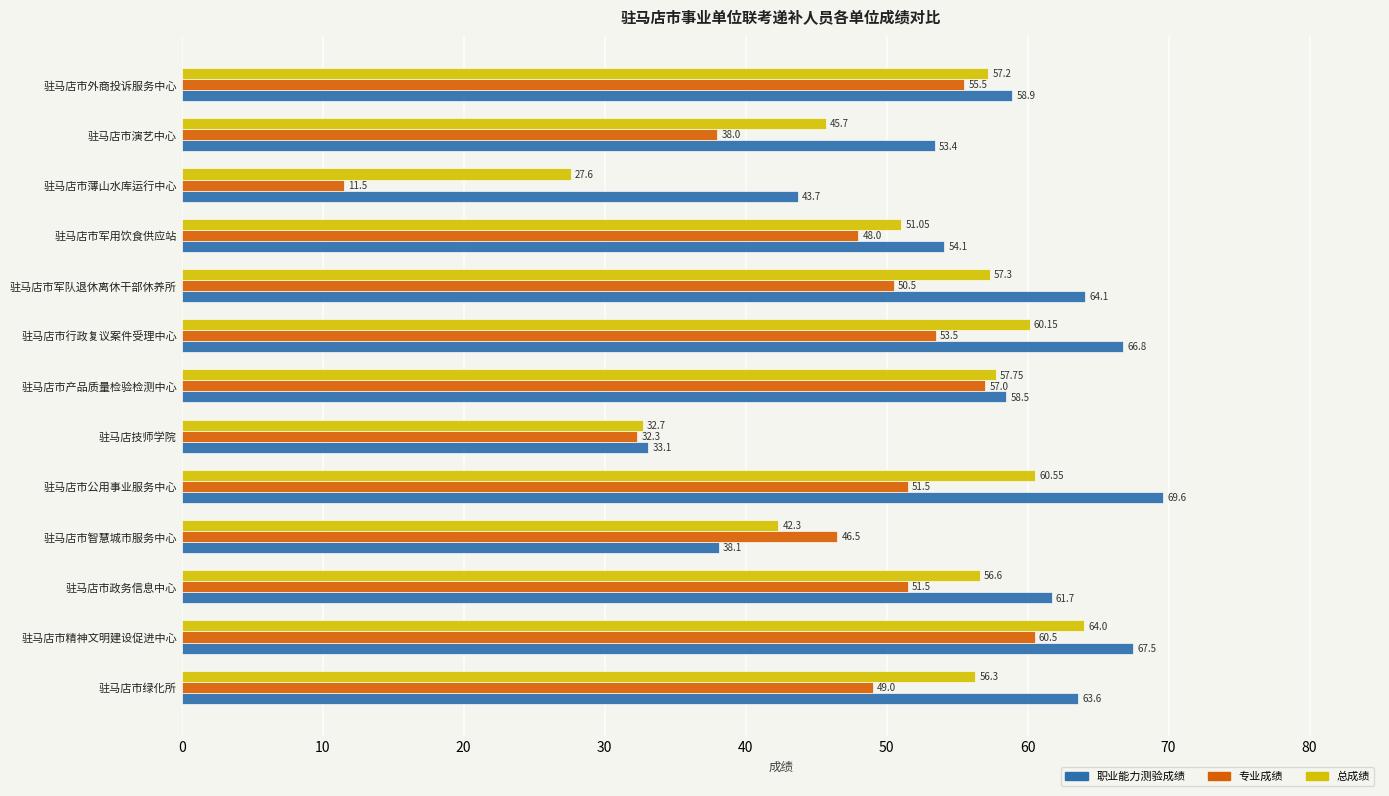

List the series in order of their overall mean, highest first.

职业能力测验成绩, 总成绩, 专业成绩